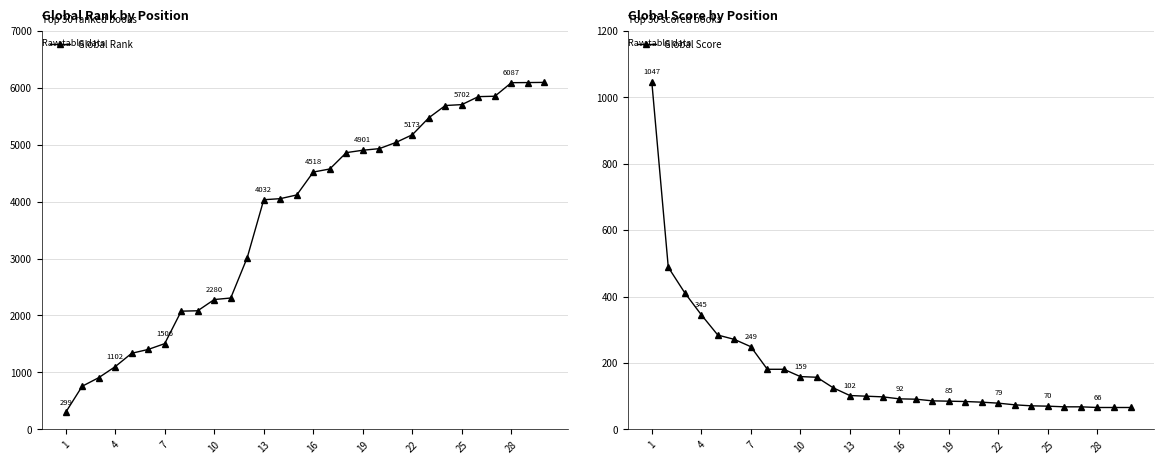

How many lines are shown in the chart?

2